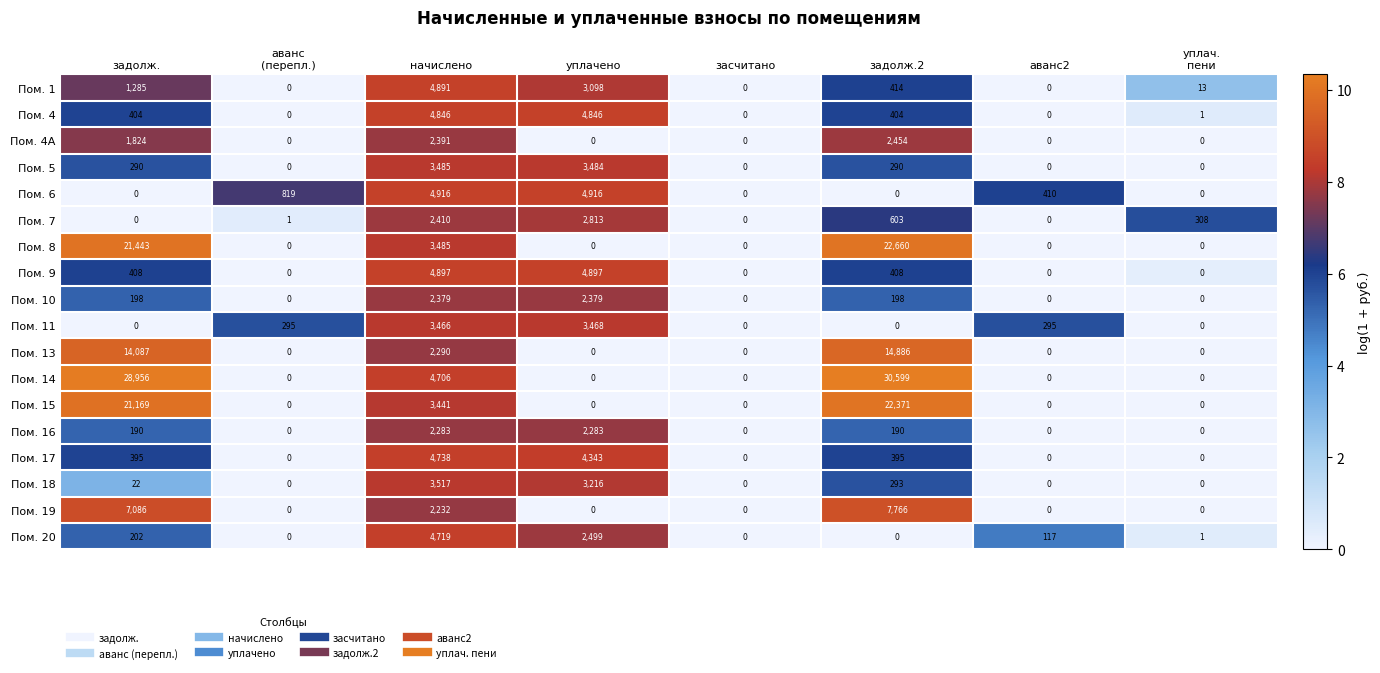

The value of Пом. 5 at начислено is 3485. True or false?

True